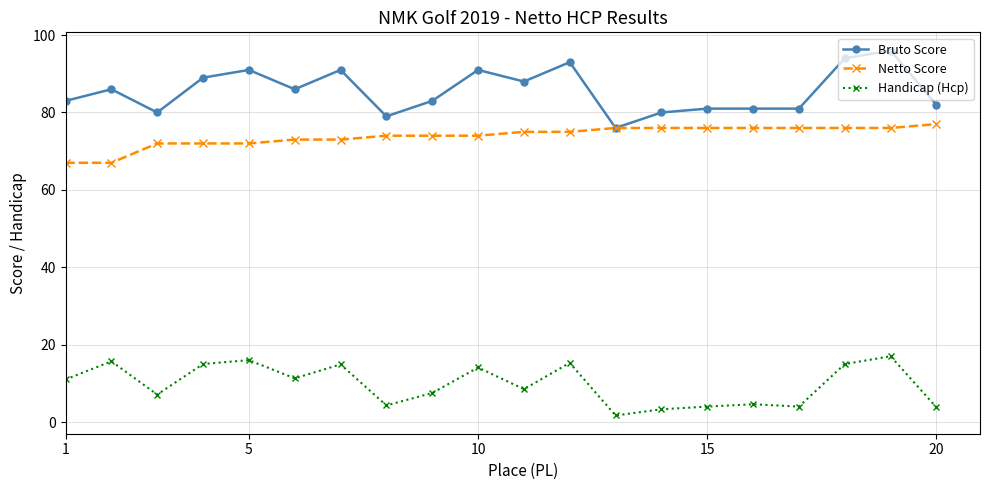

True or false: Handicap (Hcp) and Netto Score intersect in this chart.

False